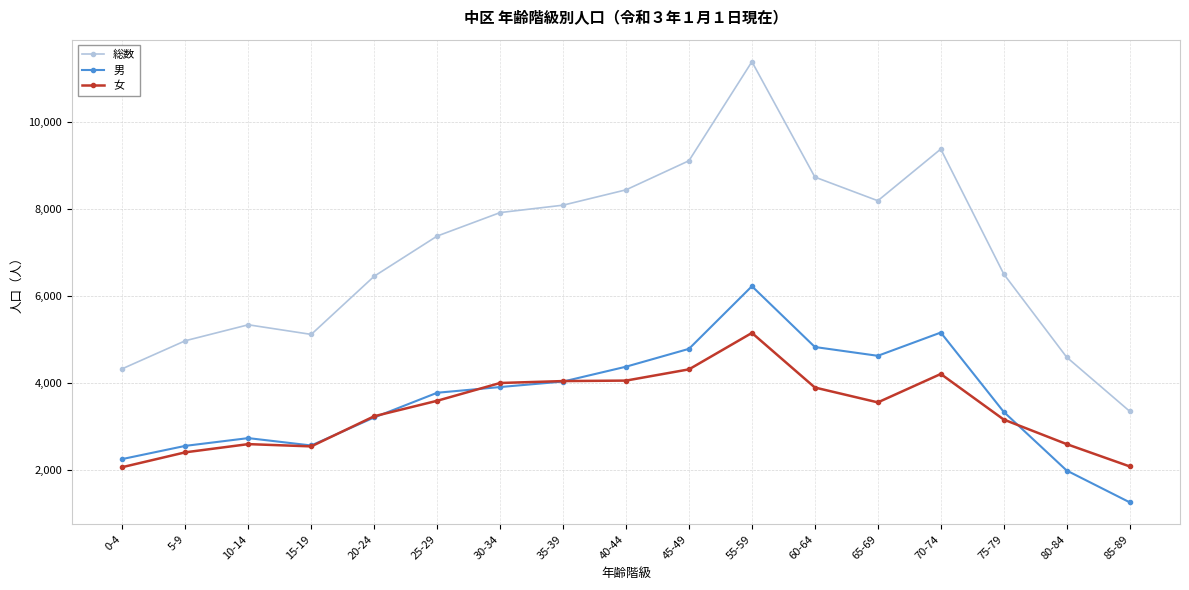

True or false: 総数 and 男 intersect in this chart.

False